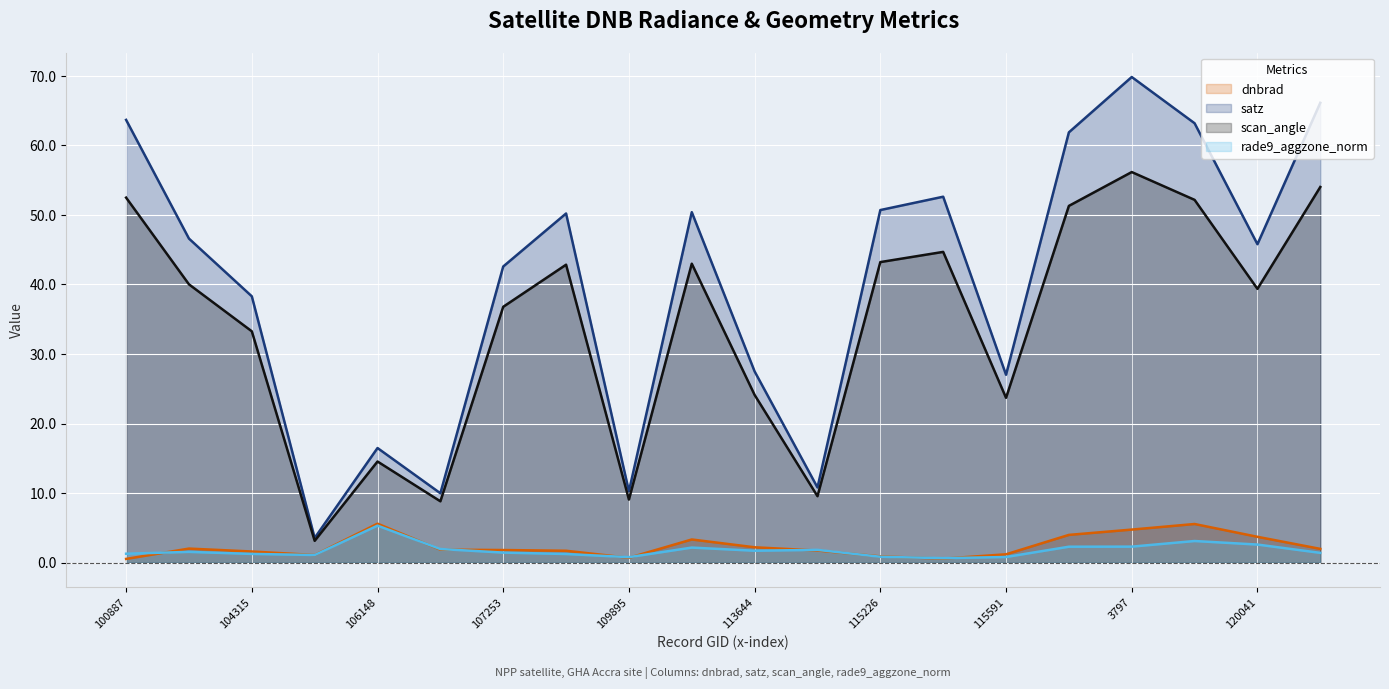

True or false: rade9_aggzone_norm and satz cross at least once.

False